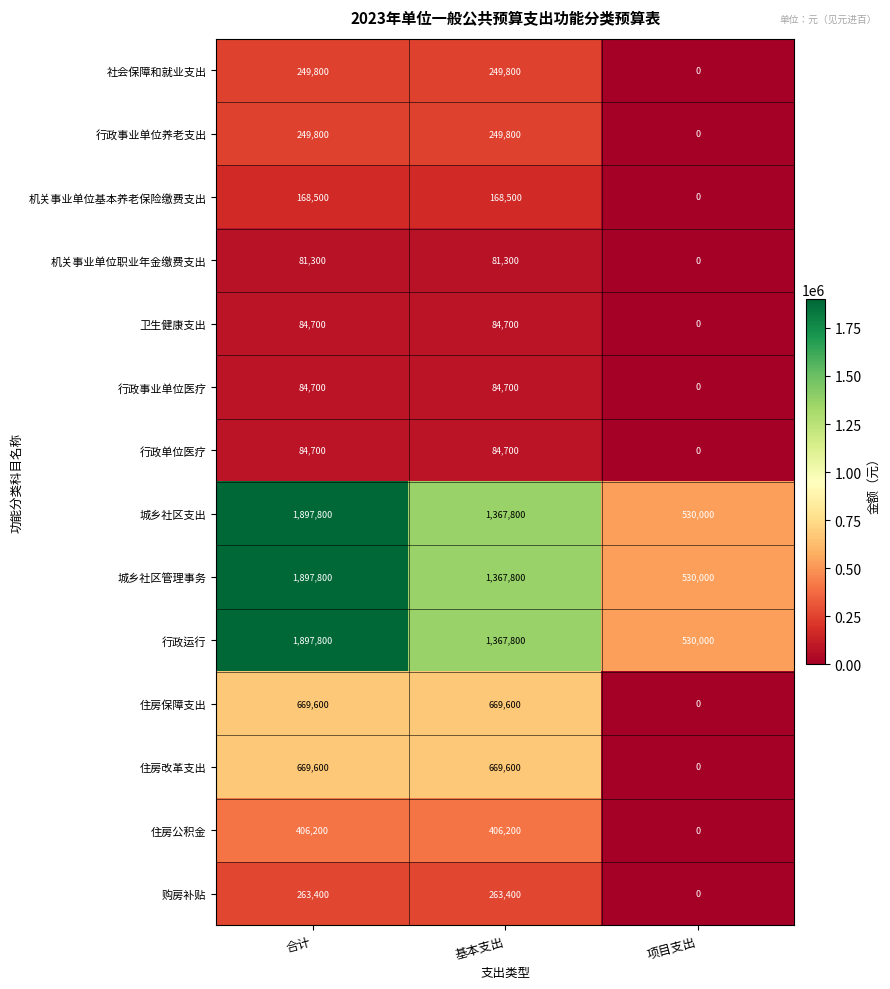

List the labels in order of 城乡社区管理事务 value, largest first.

合计, 基本支出, 项目支出